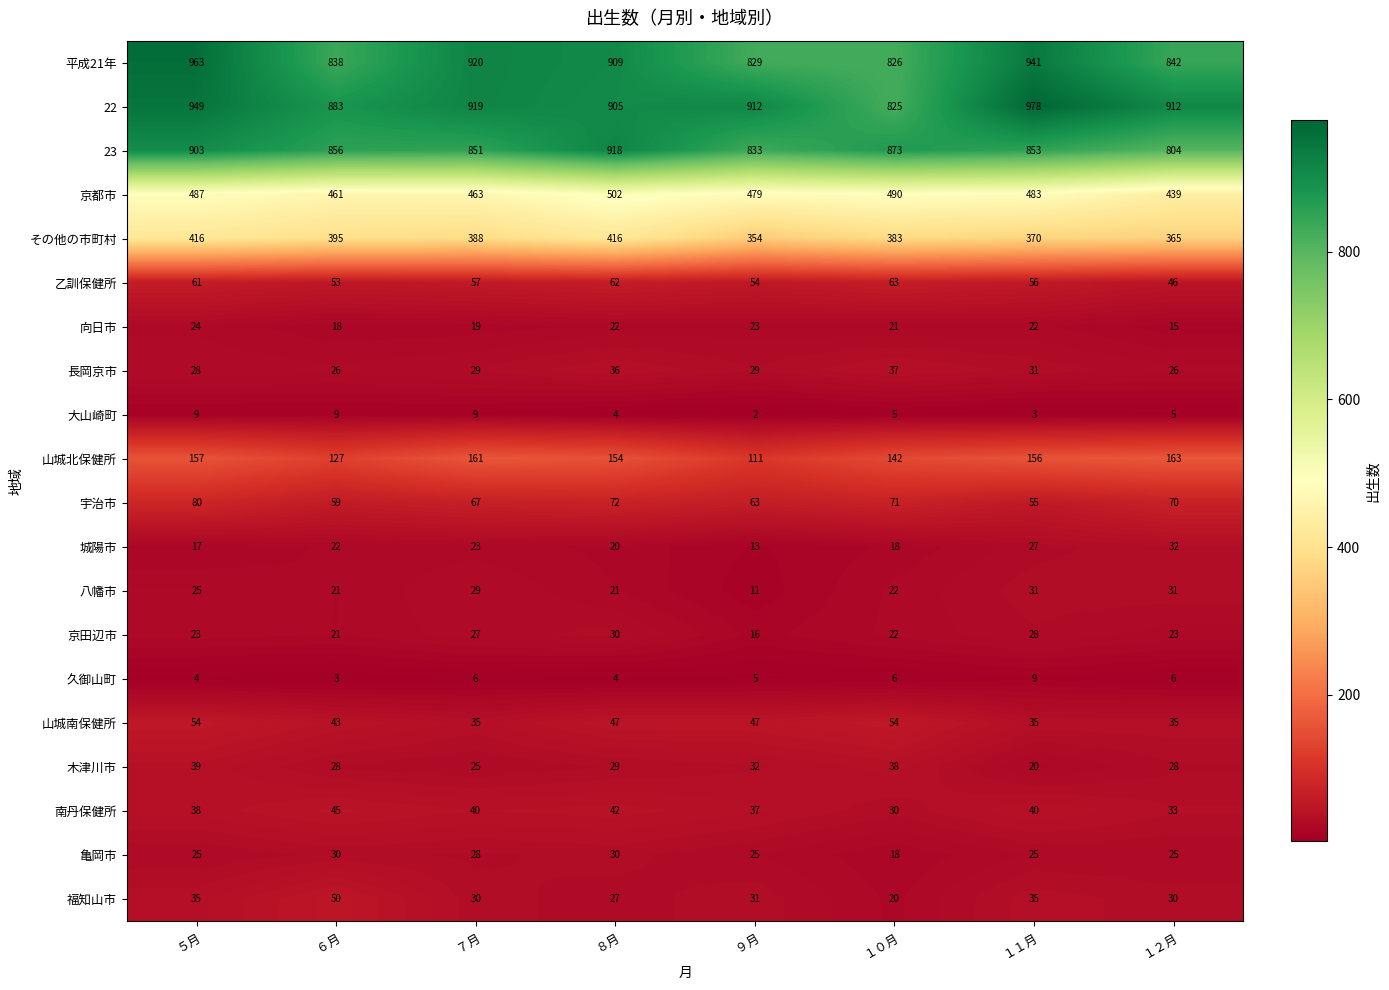

The 平成21年 series shows 1120 at ９月. True or false?

False